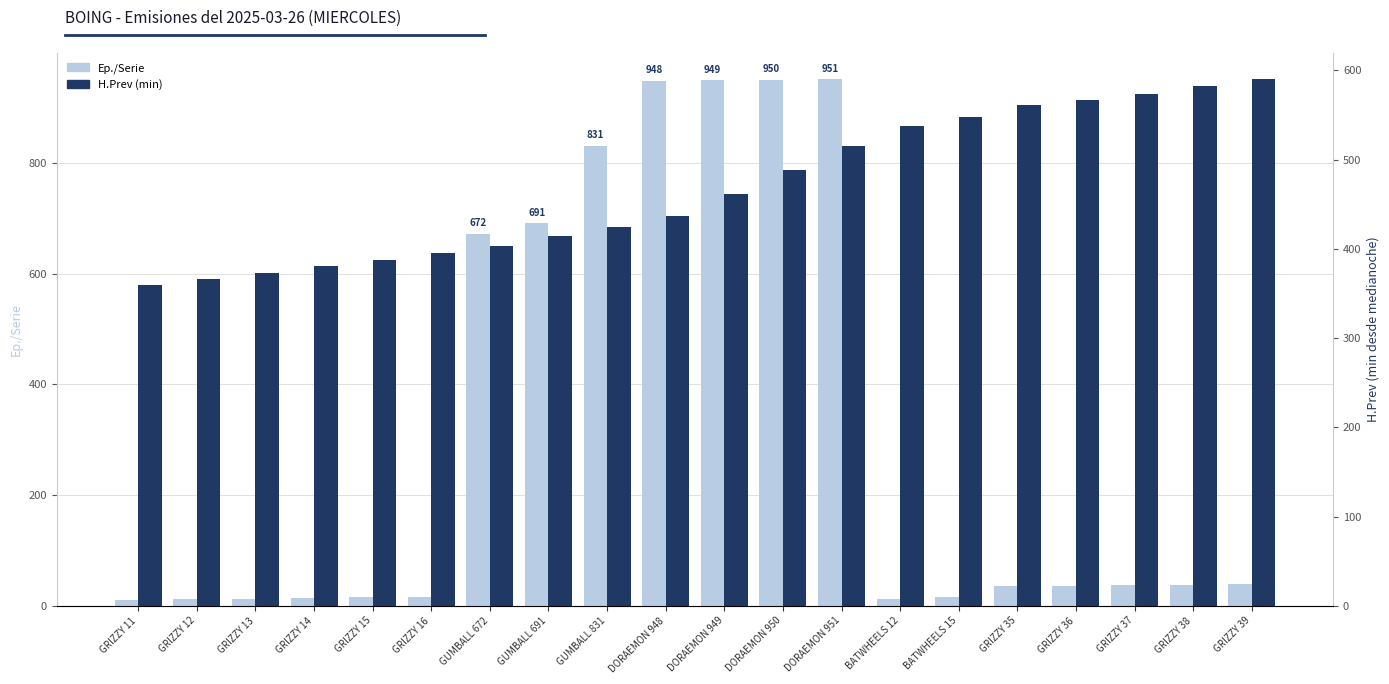

Is it true that H.Prev (min desde medianoche) equals 672 at GRIZZY 15?

False